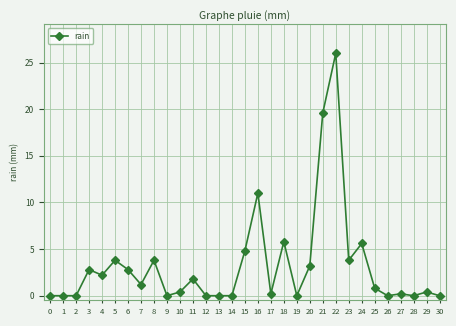

Reading left to right, transcribe all the data shown in this chart.

0=0.0	1=0.0	2=0.0	3=2.8	4=2.2	5=3.8	6=2.8	7=1.2	8=3.8	9=0.0	10=0.4	11=1.8	12=0.0	13=0.0	14=0.0	15=4.8	16=11.0	17=0.2	18=5.8	19=0.0	20=3.2	21=19.6	22=26.0	23=3.8	24=5.6	25=0.8	26=0.0	27=0.2	28=0.0	29=0.4	30=0.0